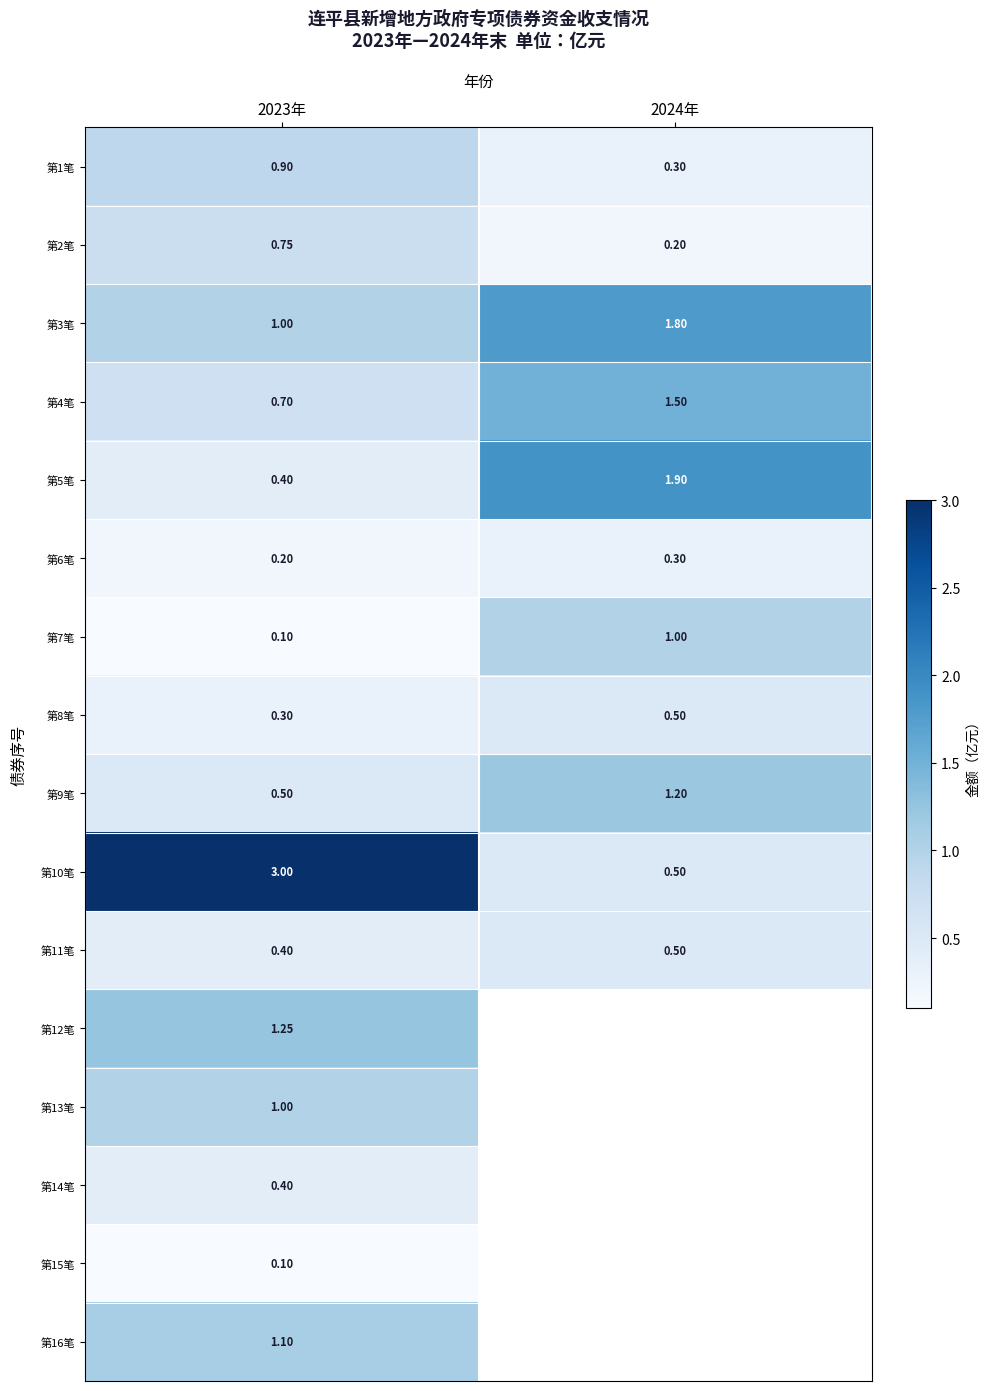

What is the total value across all series at 2023年?

12.1